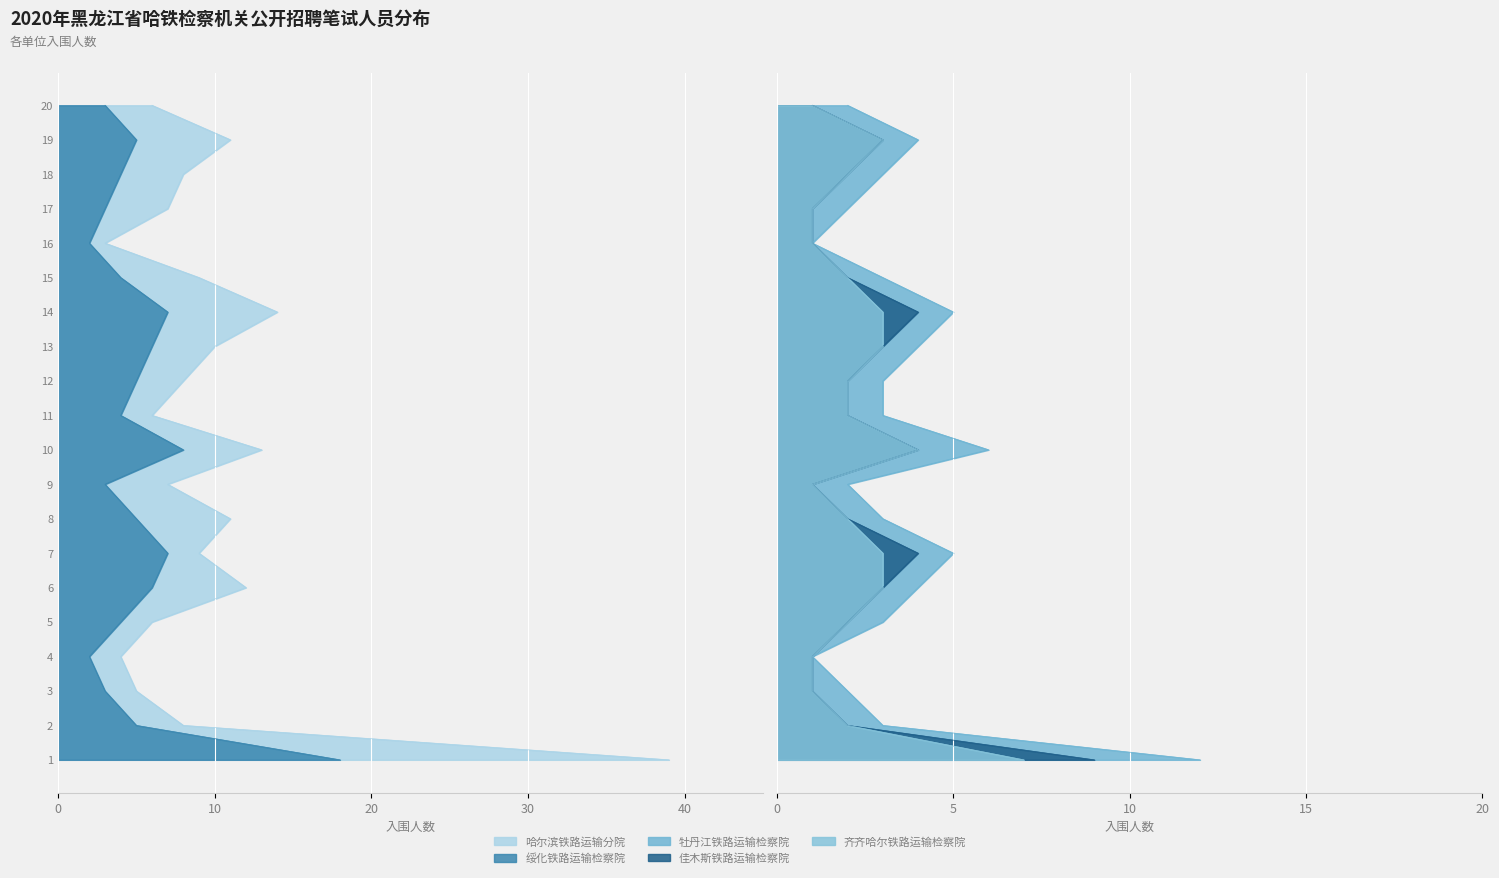

What is the lowest value of the 绥化铁路运输检察院 series?

2